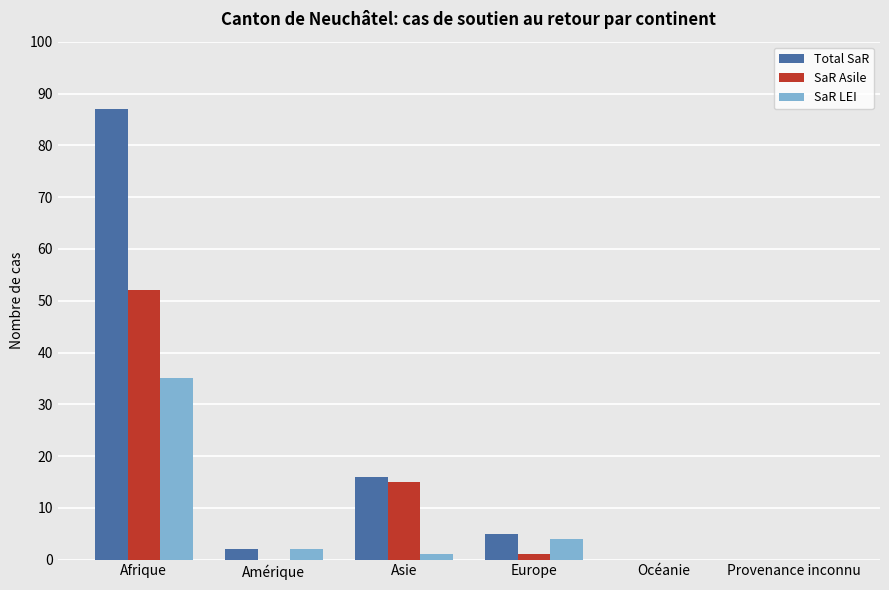

What is the sum of the SaR LEI values at Amérique and Asie?

3